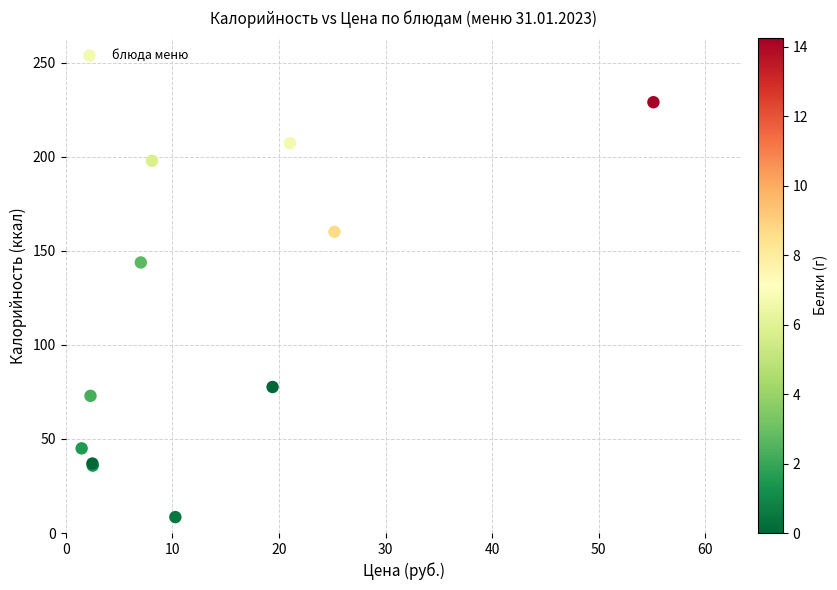

What Y value in the scatter plot is closest to 118?

143.8